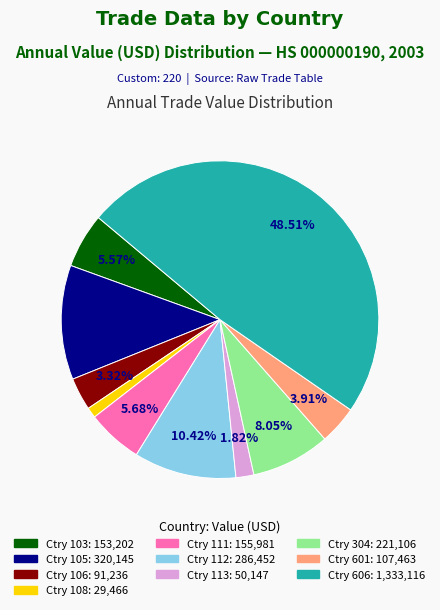

Is there a majority slice in this chart?

No